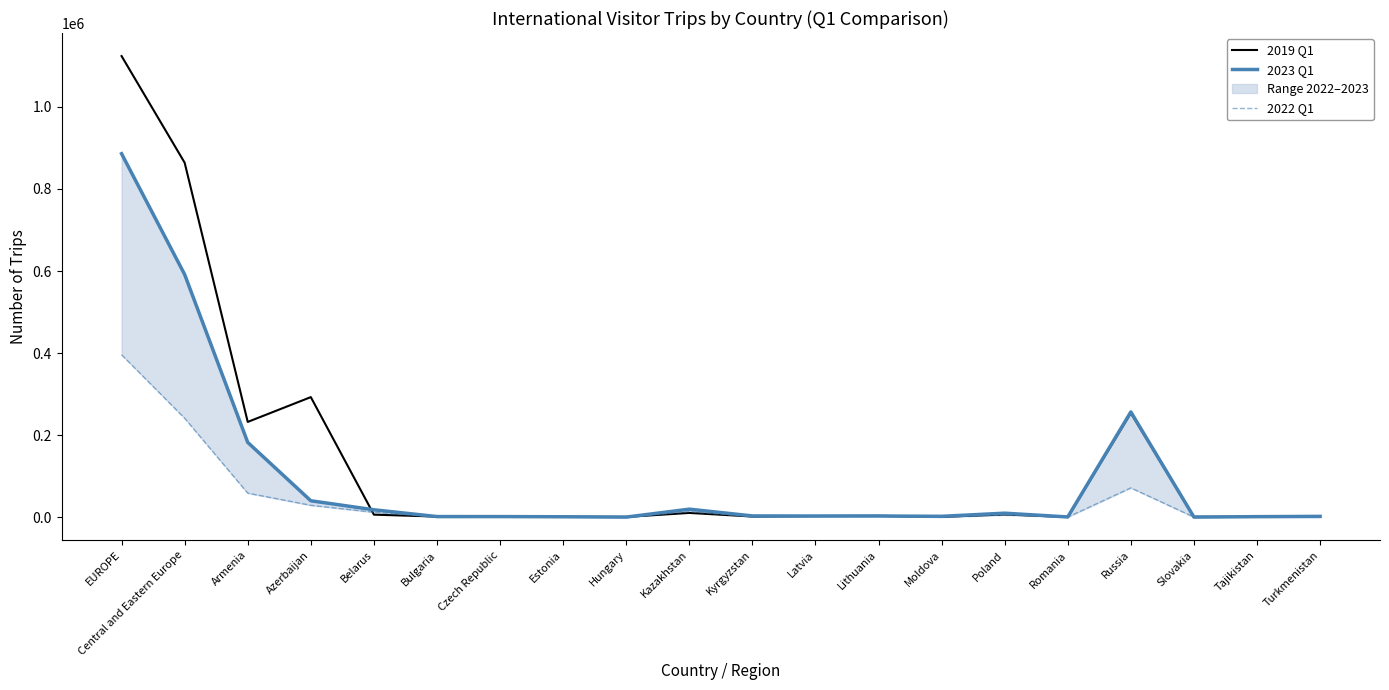

List the series in order of their peak value, highest first.

2019 Q1, 2023 Q1, 2022 Q1